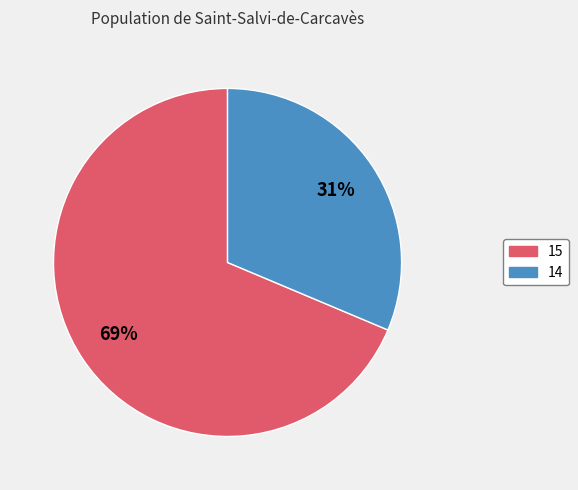

To the nearest percent, what is the average slice percentage?

50%